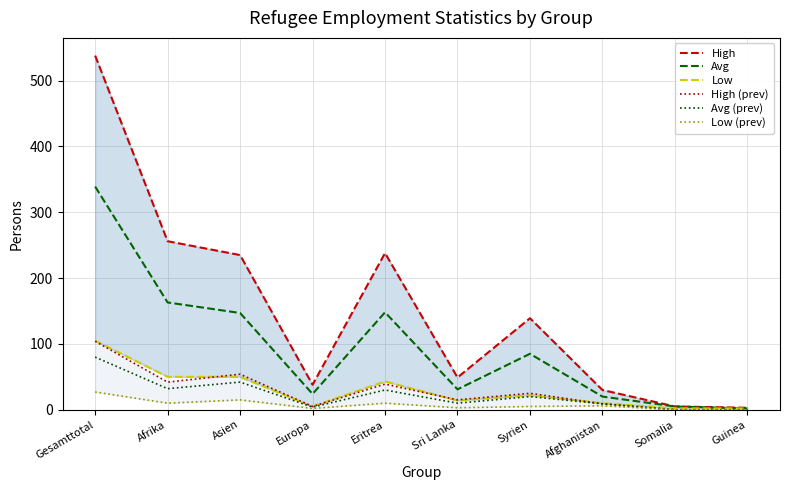

Which label corresponds to the smallest value in the chart?

Somalia